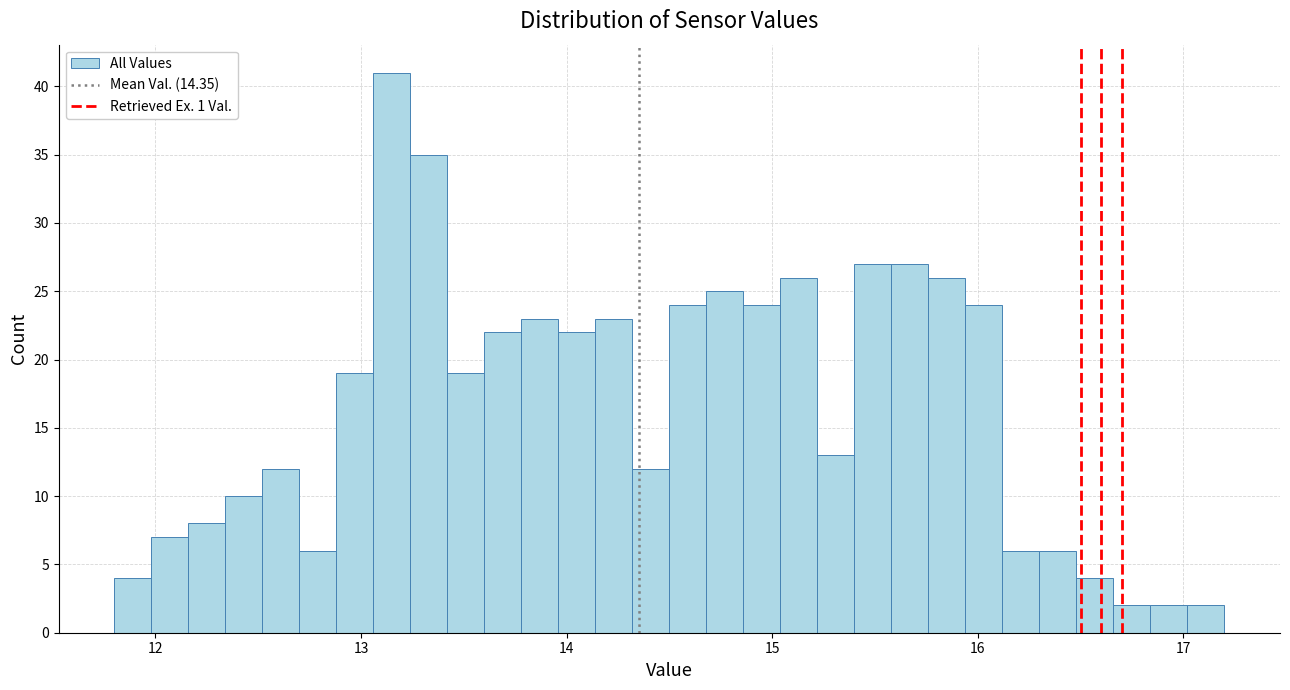

Around what value on the x-axis is the tallest bar? Give the approximate position of its centre, as read against the axis.

13.2